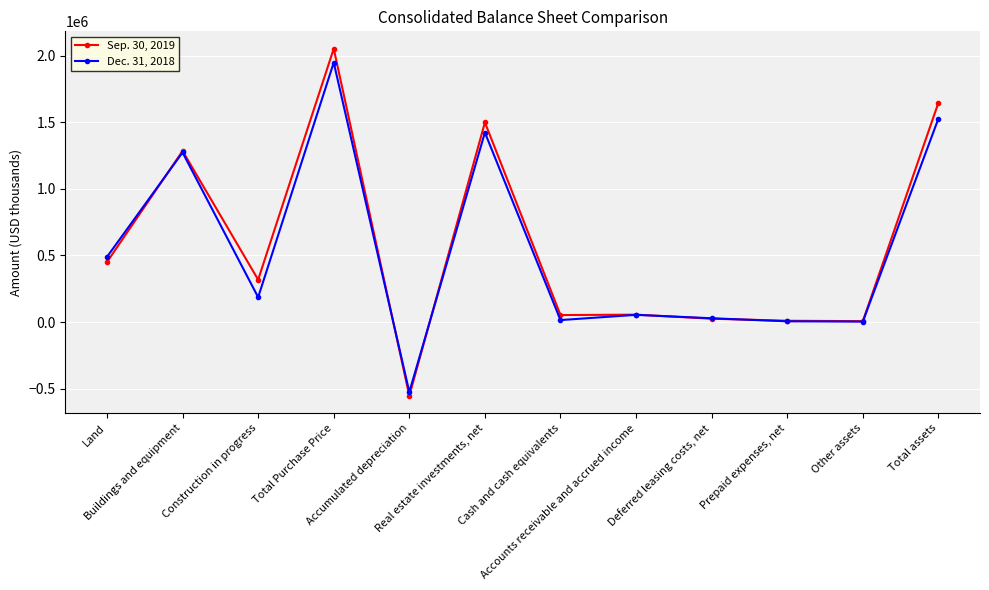

What is the greatest value displayed?

2052369